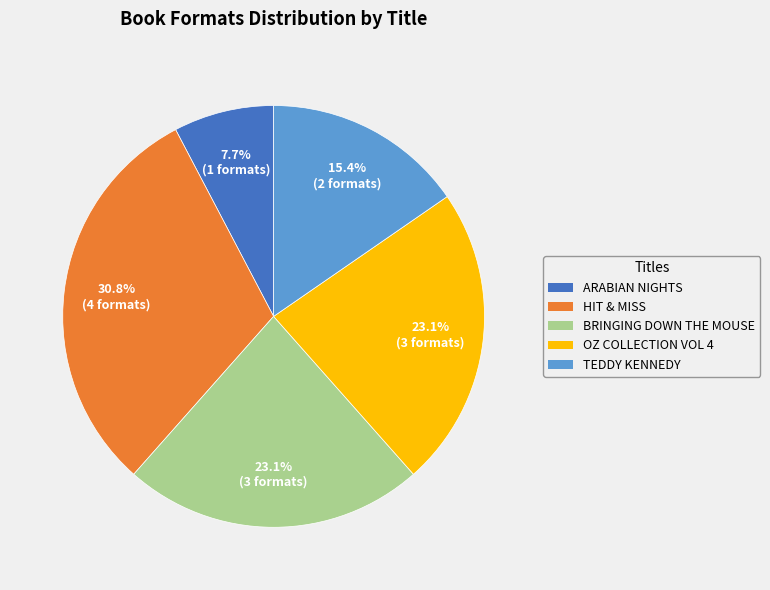

Is there any slice that represents more than half of the pie?

No